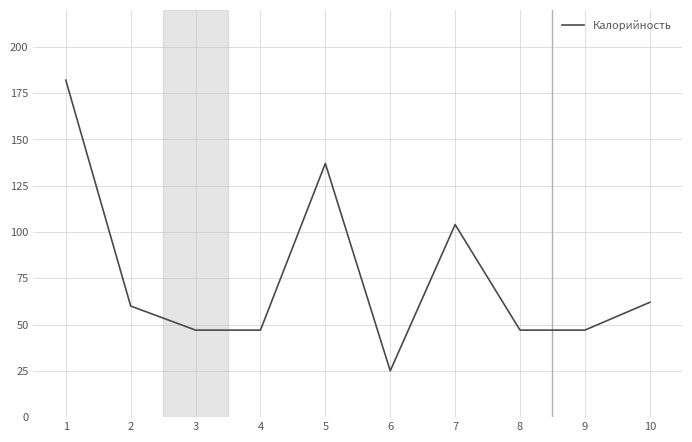

The chart shows a value of 279 at 1. True or false?

False